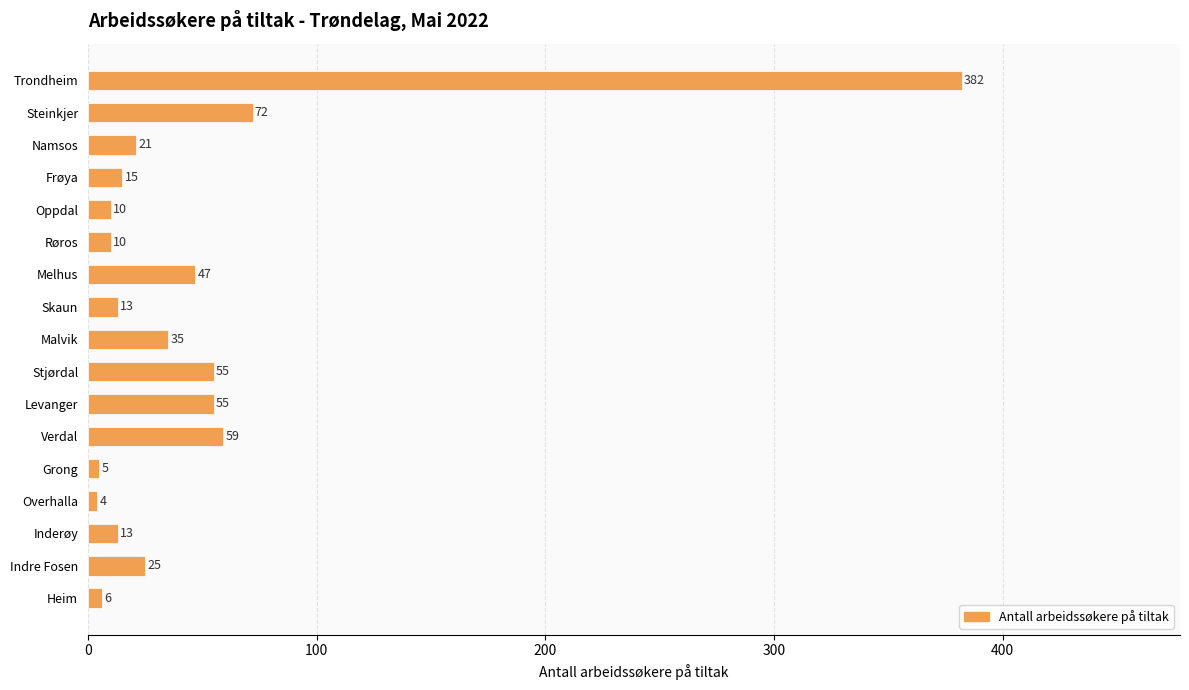

The value at Malvik is 35. True or false?

True